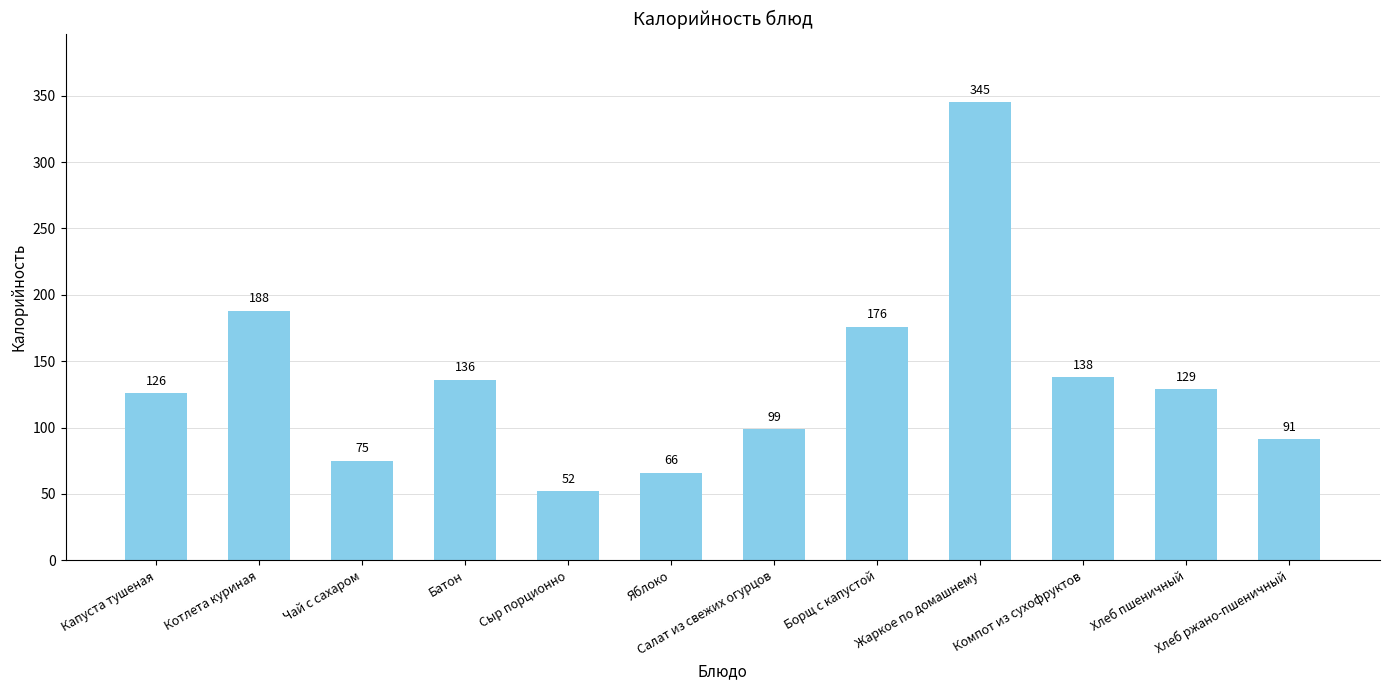

Are the bars grouped side by side (vs. stacked)?

No